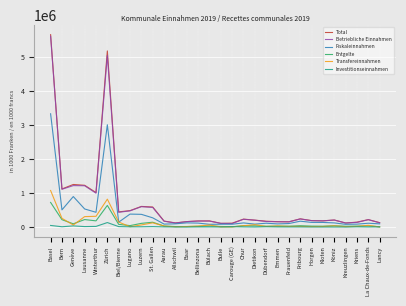

At how many categories does at least one series exceed 2778169?

2